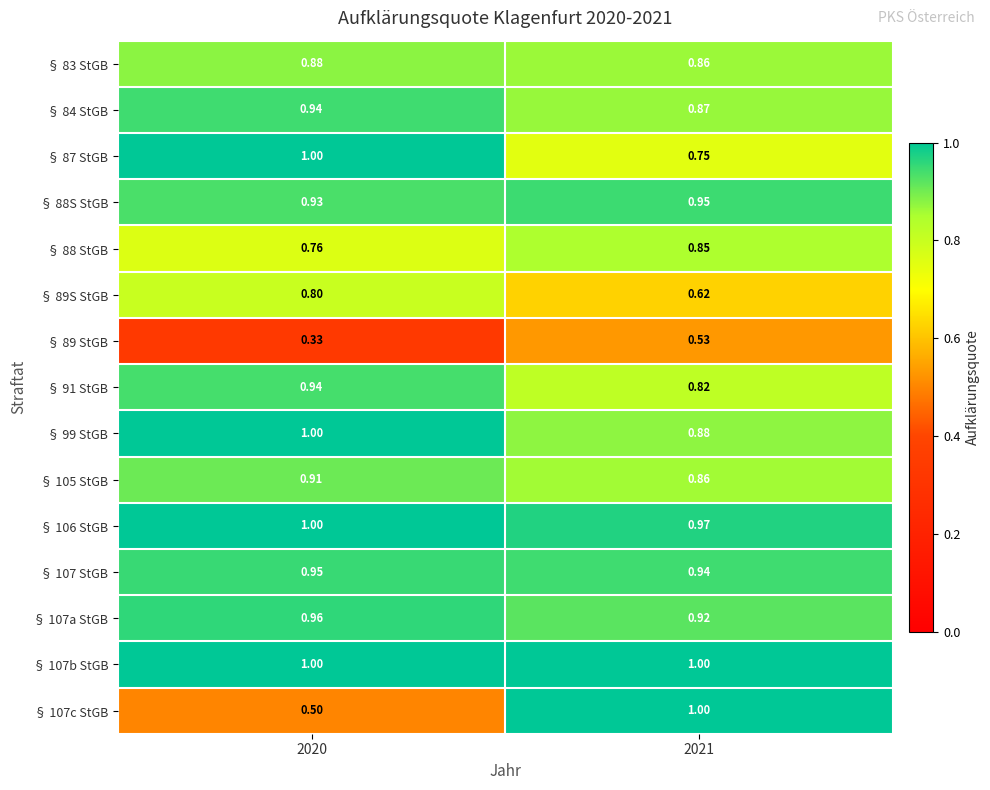

How many series are shown in this chart?

15